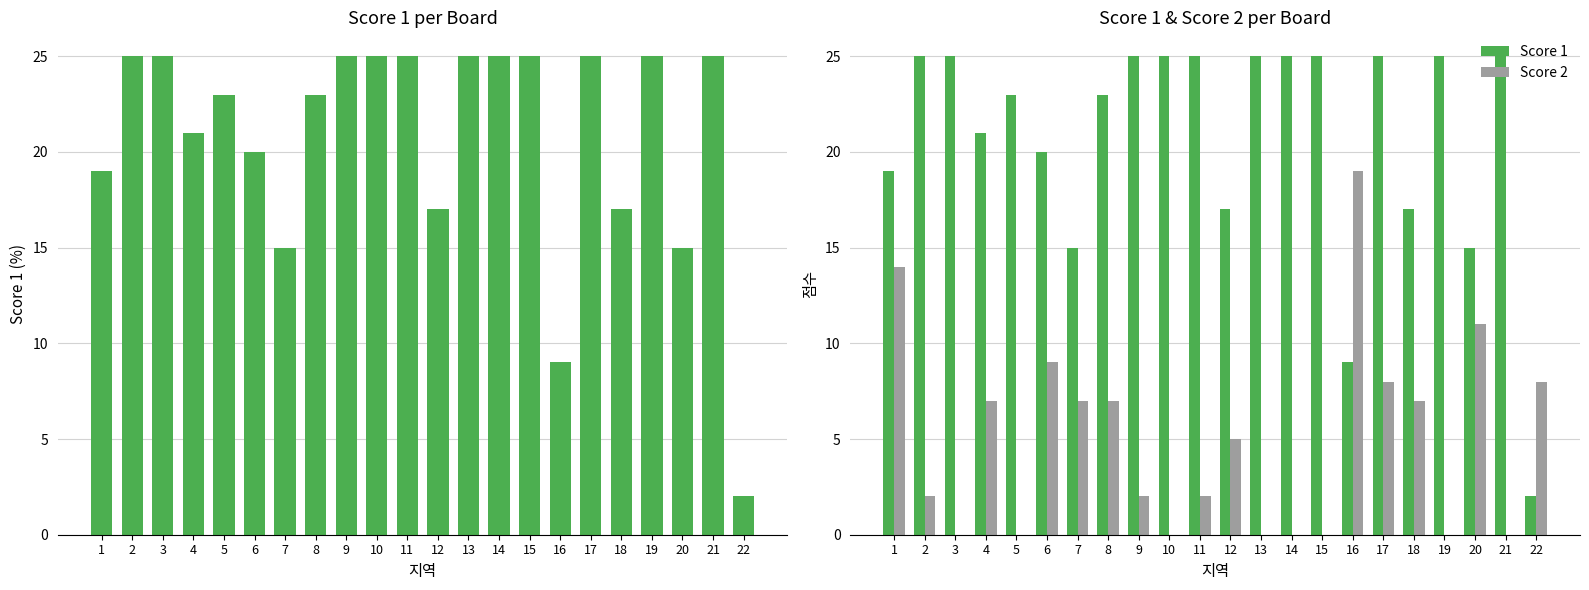

Which series has the largest range (max minus min)?

Score 1